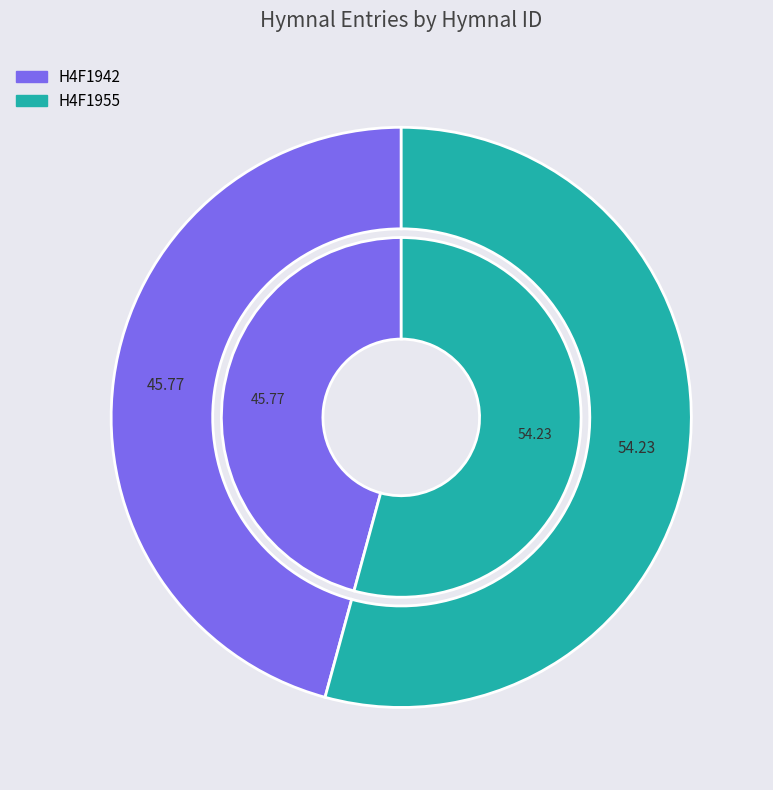

Approximately how many times larger is the value at H4F1942 compared to H4F1955?

0.8